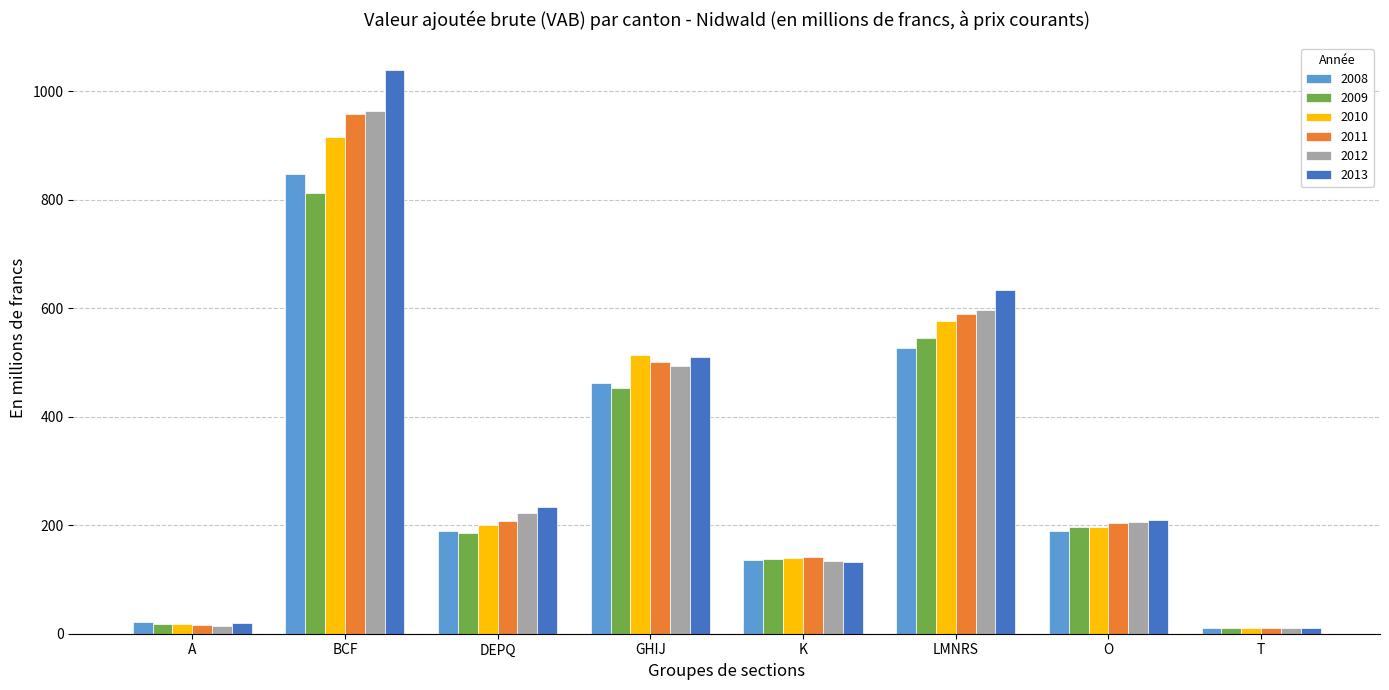

What is the difference between the maximum and minimum values in the 2013 series?

1028.4